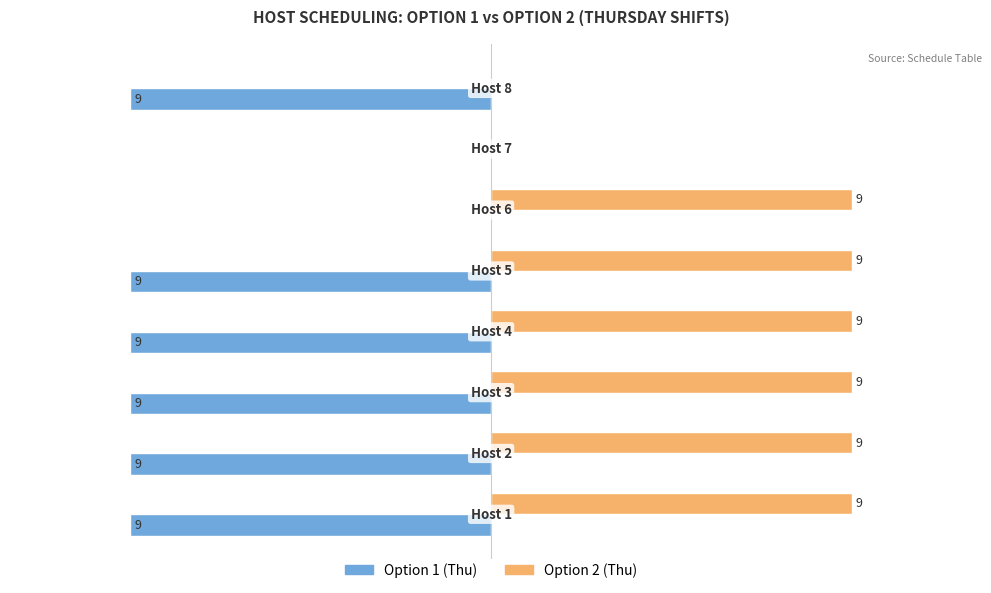

Which series has the largest total across all categories?

Option 2 (Thu)